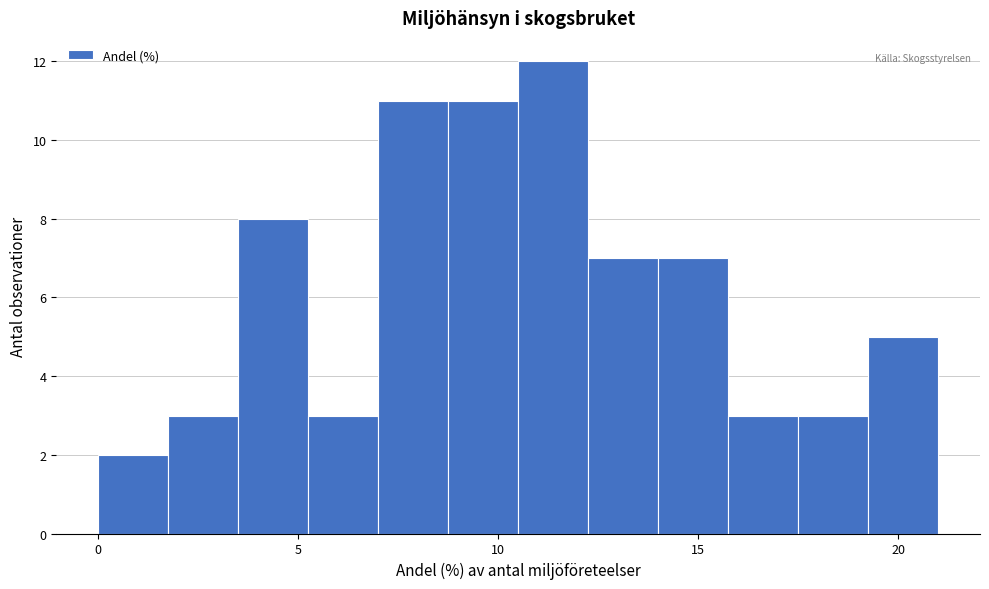

Around what value on the x-axis is the tallest bar? Give the approximate position of its centre, as read against the axis.

11.5